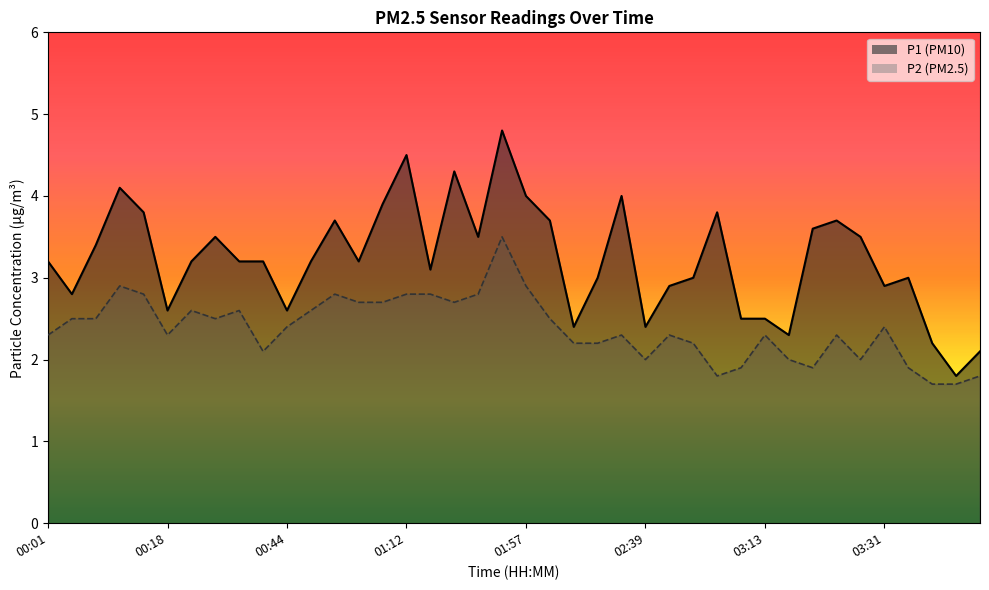

Is it true that P1 equals 5.1 at 03:34?

False